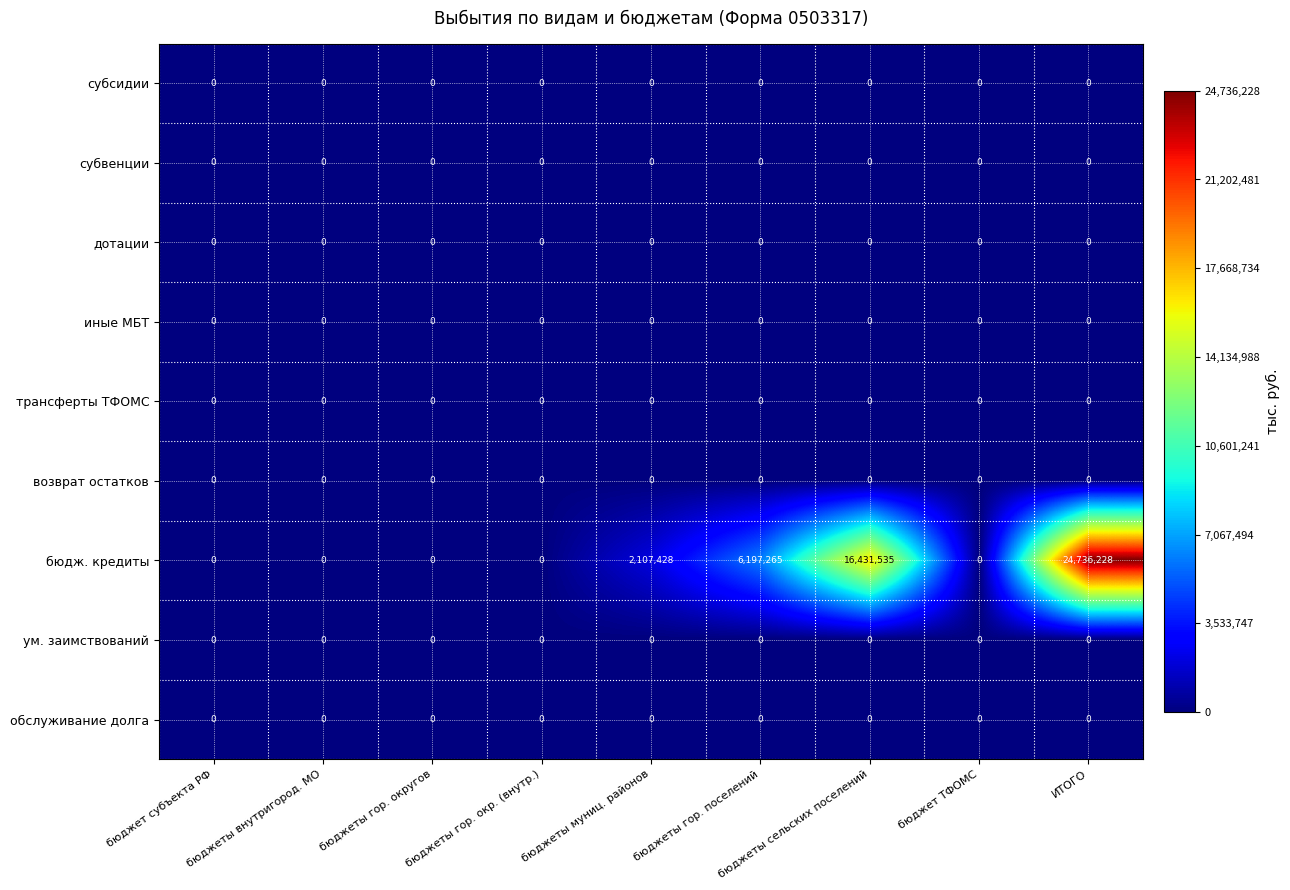

How many series are shown in this chart?

9